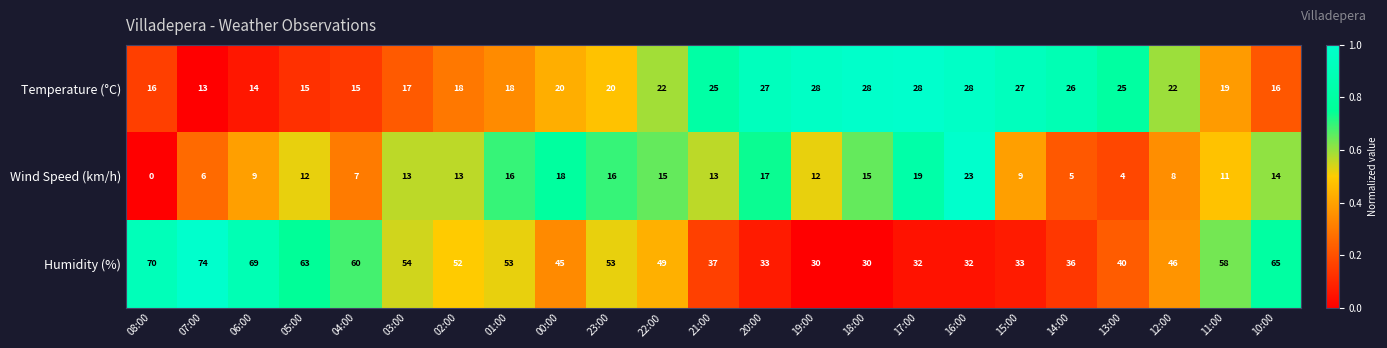

What is the sum of all Temperature (°C) values?

487